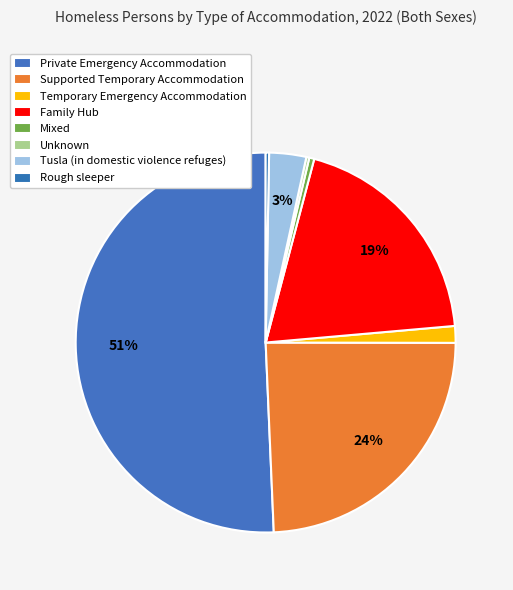

What is the smallest slice in the pie chart?

Unknown